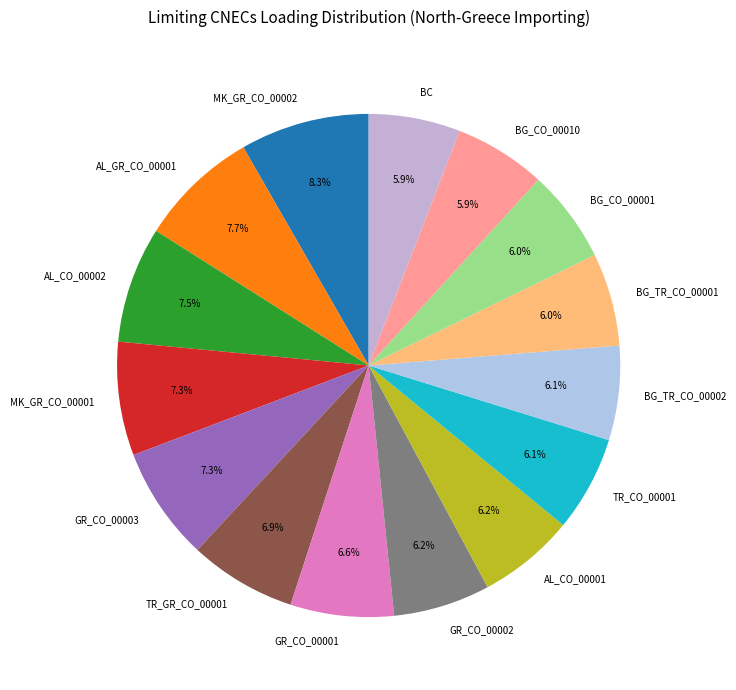

Does BG_CO_00001 represent more than half of the total?

No